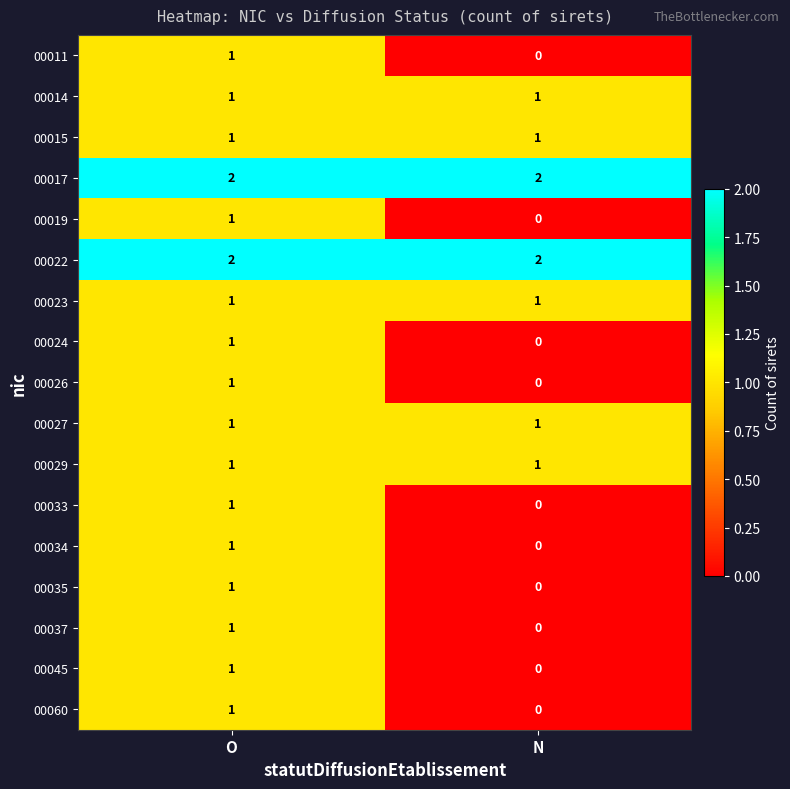

Rank the categories by 00026 value from highest to lowest.

O, N